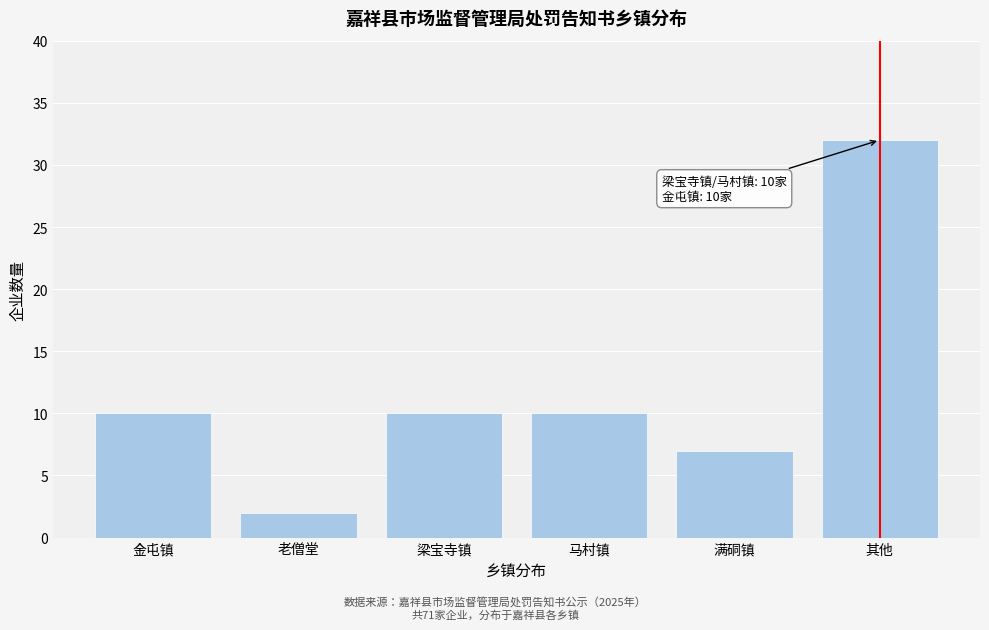

Reading left to right, list all the values displayed in this chart.

金屯镇=10	老僧堂=2	梁宝寺镇=10	马村镇=10	满硐镇=7	其他=32